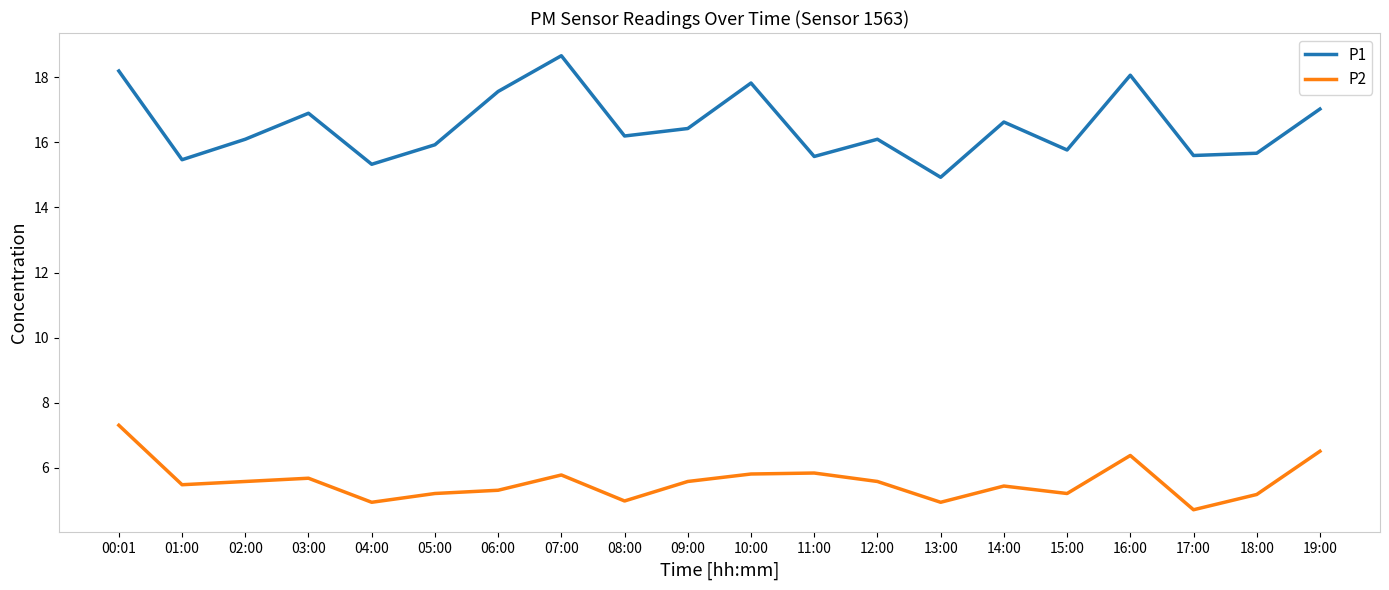

True or false: P2 has more than 1 points higher than both neighbors.

True